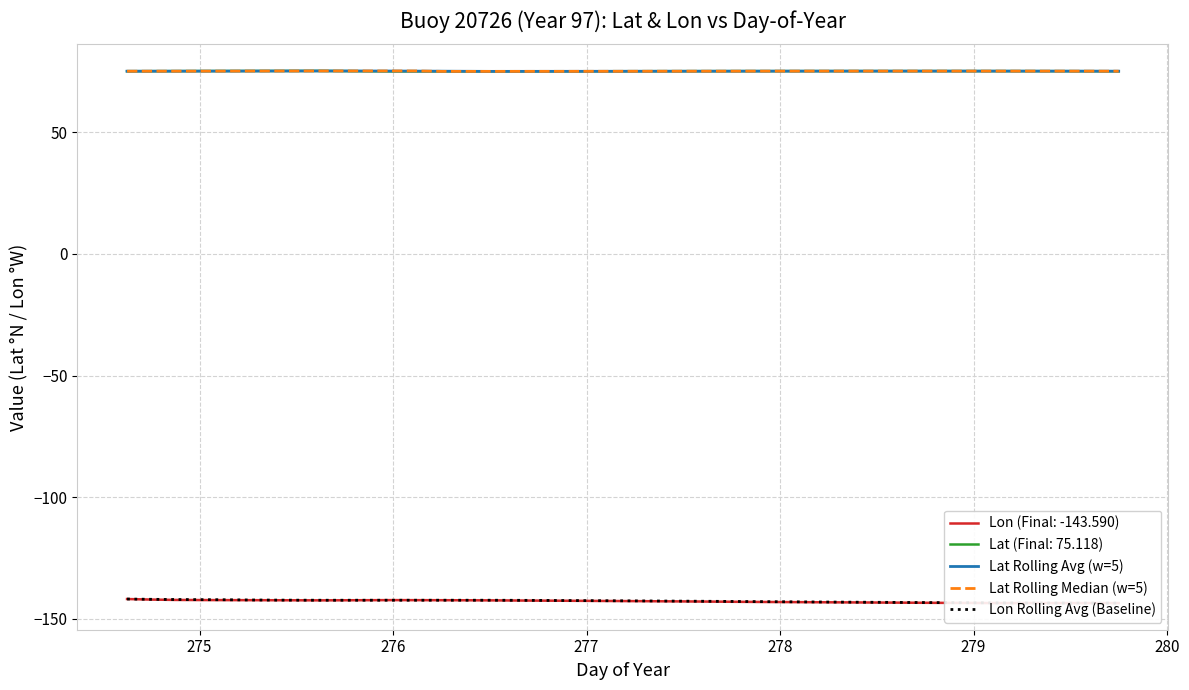

List the series in order of their peak value, lowest first.

Lon Rolling Avg (Baseline), Lat Rolling Avg (w=5), Lat Rolling Median (w=5)